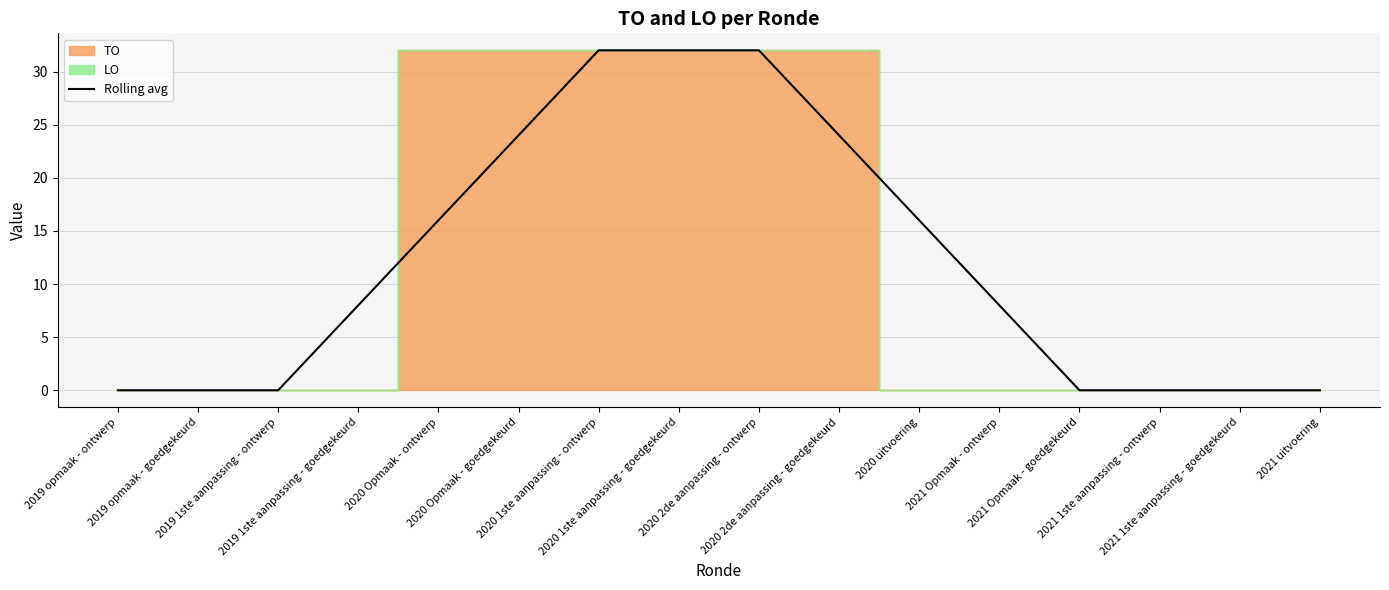

What is the difference between the second highest and second lowest values?

32